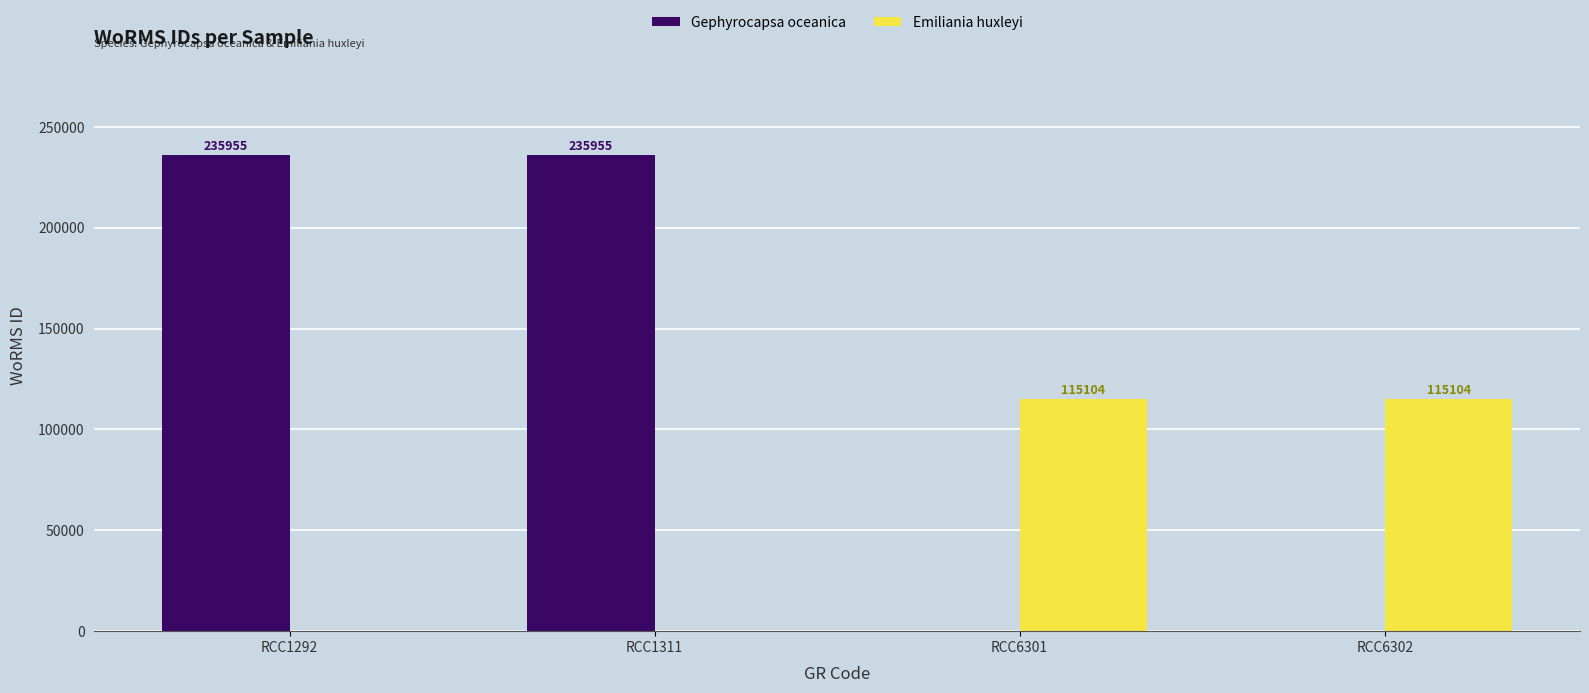

What is the total value across all series at RCC6301?

115104